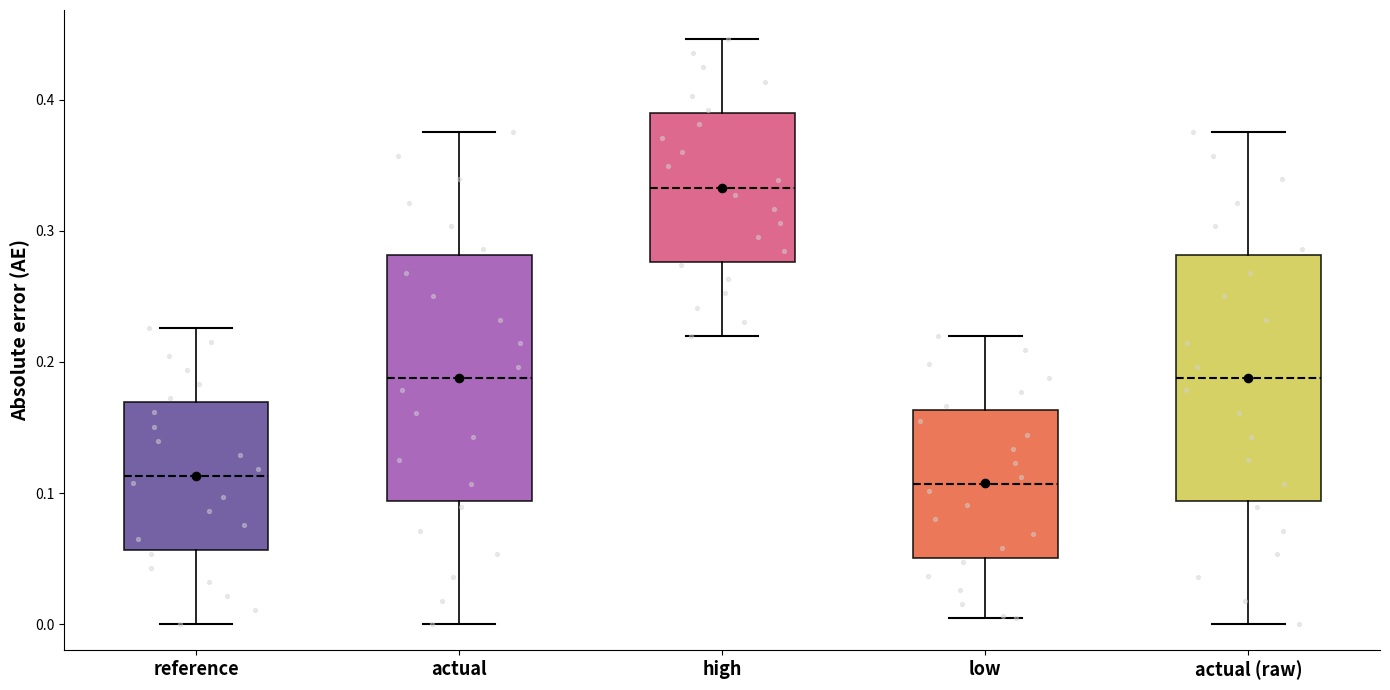

Reading left to right, transcribe this box plot: for each box, give where its median line is, the range the box spans, and where its two whiskers end, as read against the y-axis. The values are not printed on the chart, so give them approximately, as read against the axis.

reference: median 0.11, box 0.06 to 0.17, whiskers 0.00 to 0.23
actual: median 0.19, box 0.09 to 0.28, whiskers 0.00 to 0.38
high: median 0.33, box 0.28 to 0.39, whiskers 0.22 to 0.45
low: median 0.11, box 0.05 to 0.16, whiskers 0.00 to 0.22
actual (raw): median 0.19, box 0.09 to 0.28, whiskers 0.00 to 0.38